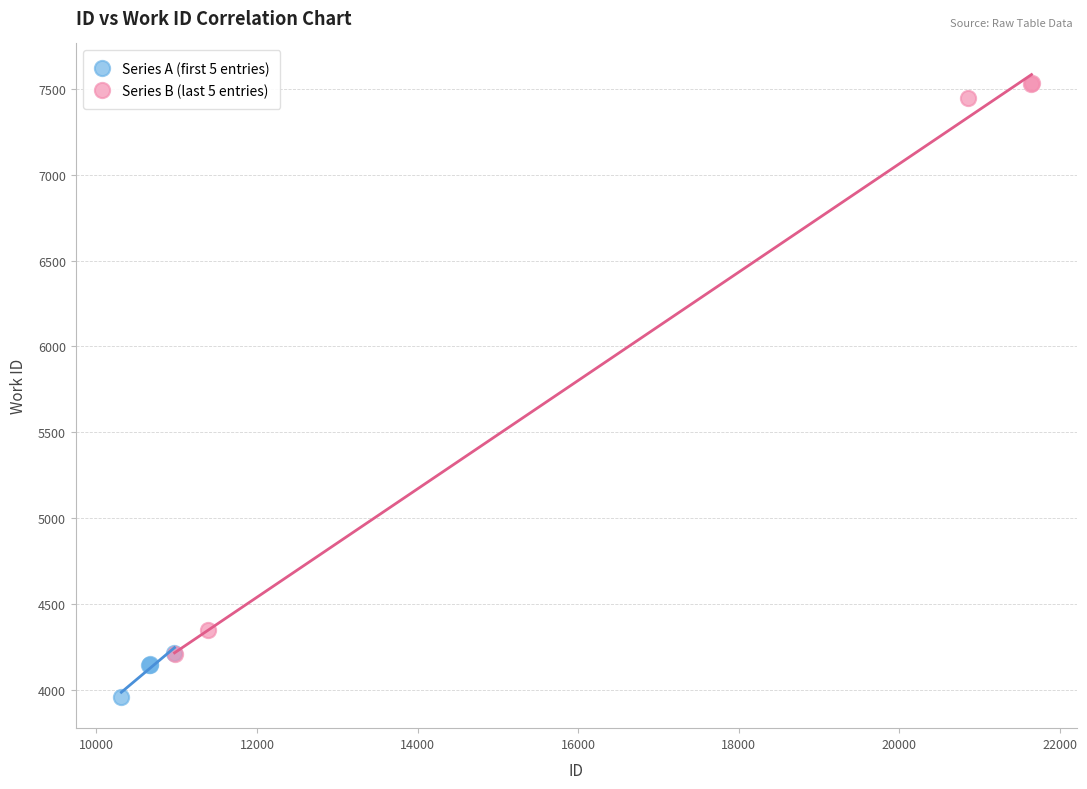

Which series reaches the maximum Y coordinate?

Series B (last 5 entries)